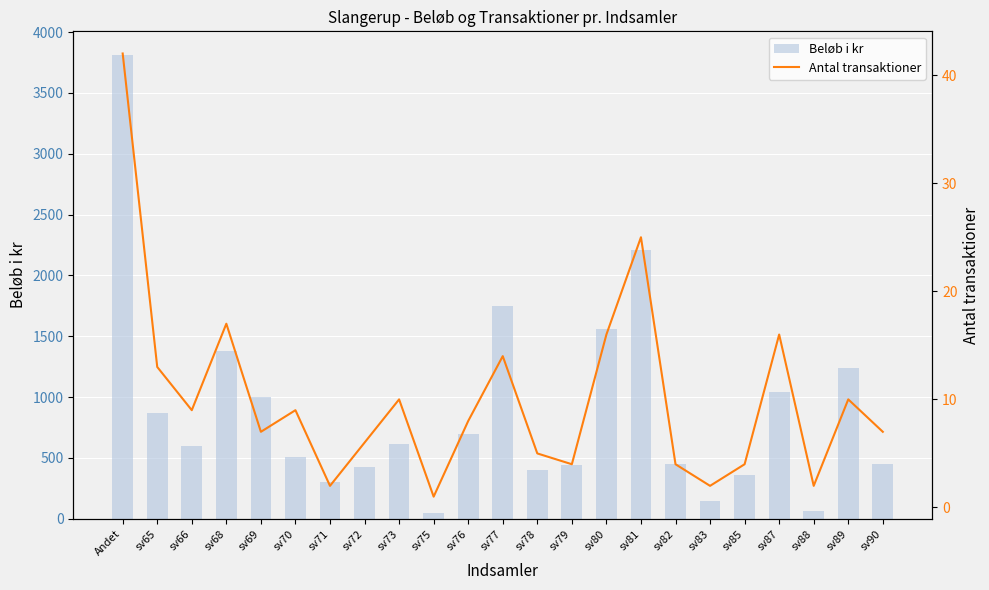

Rank the series by their average value, from lowest to highest.

Antal transaktioner, Beløb i kr